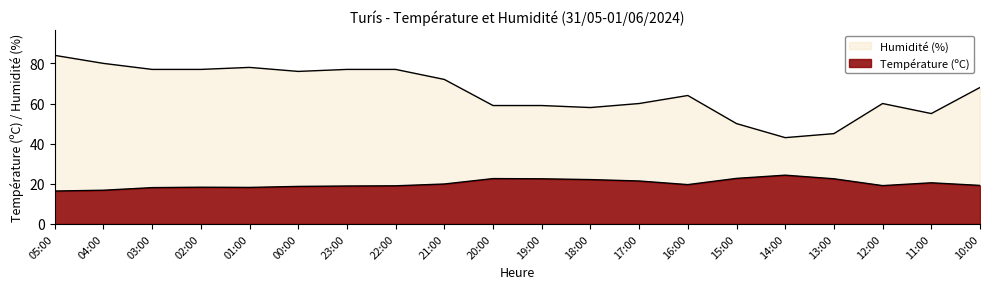

How many data points in Humidité (%) are above 68?

9